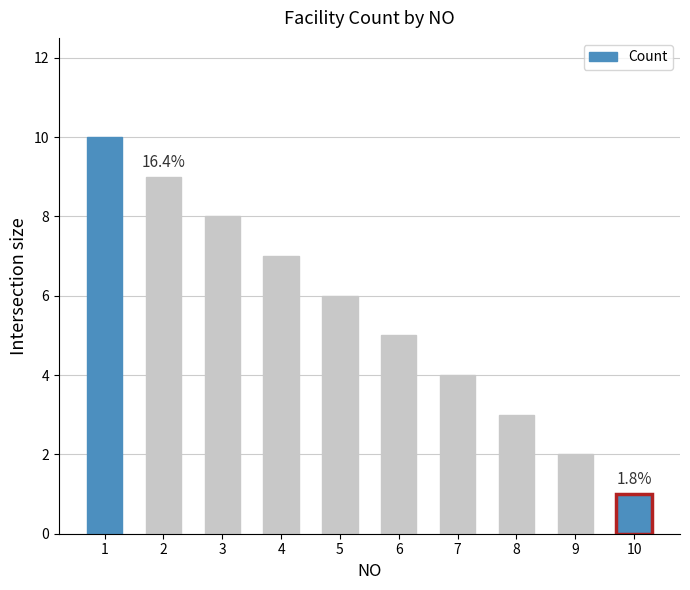

The value at 8 is 3. True or false?

True